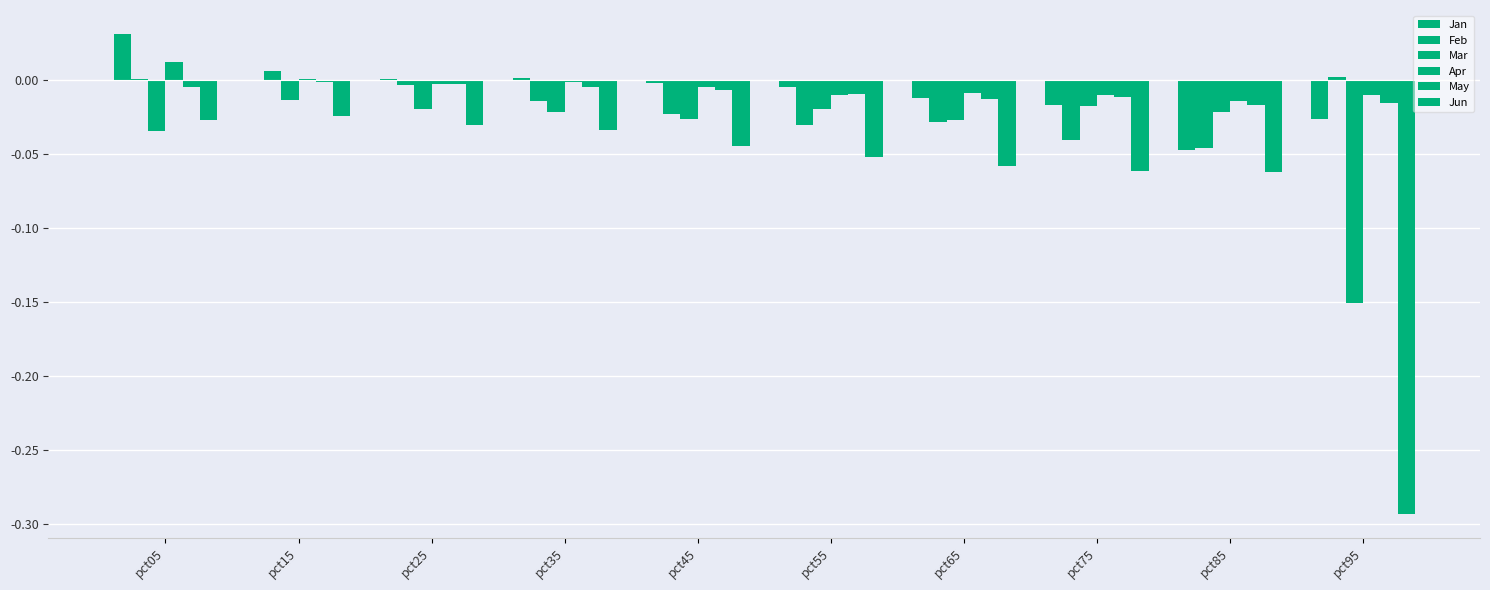

How many data points does each series have?

10